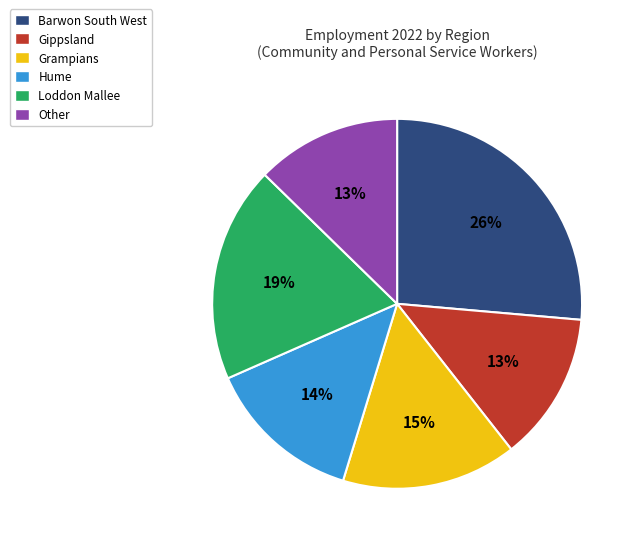

Count the number of slices in the pie.

6